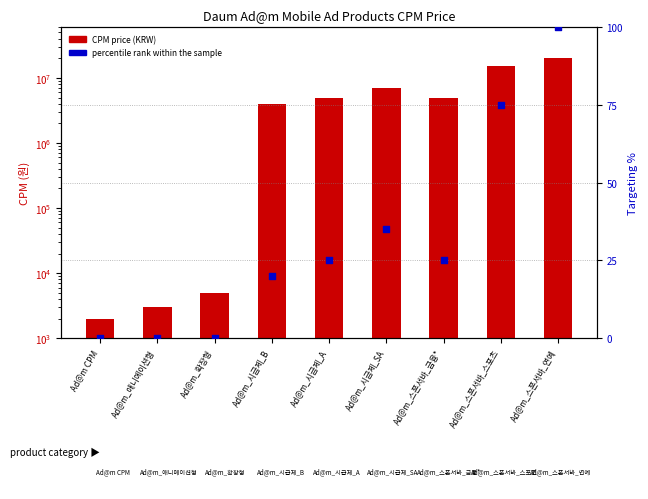

Which series has the largest total across all categories?

CPM price (KRW)